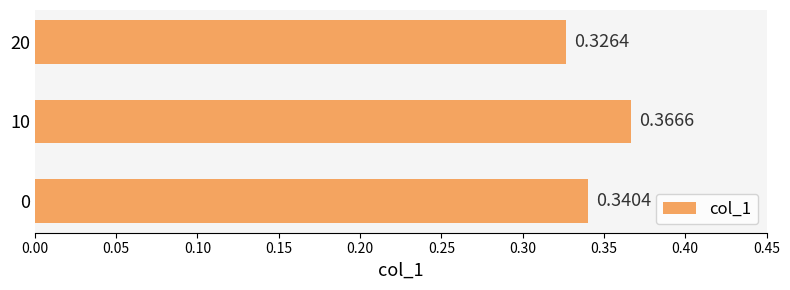

List the labels in order of value, smallest first.

20, 0, 10